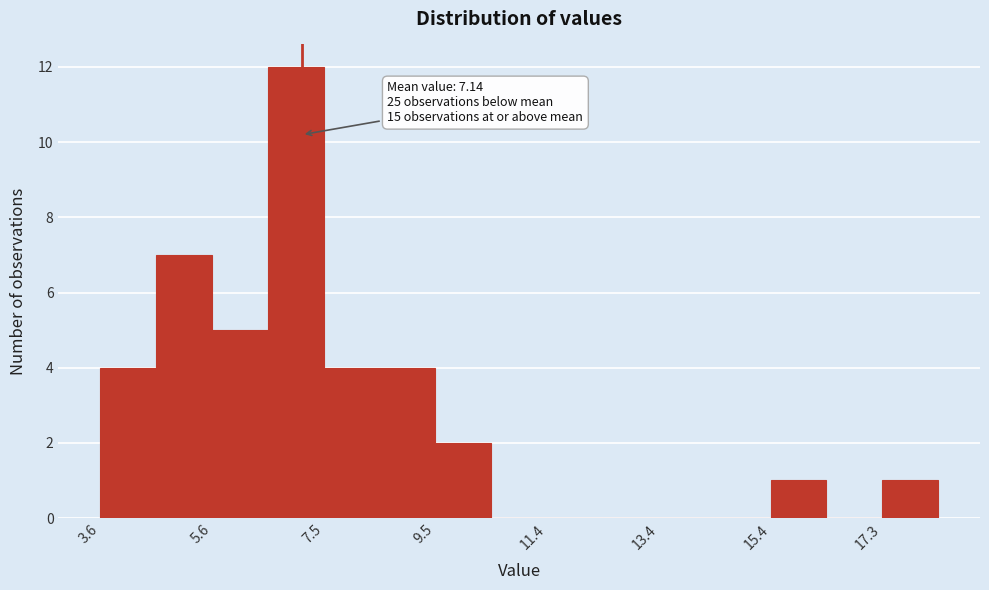

Which range on the x-axis has the tallest bar?

6.54 to 7.52